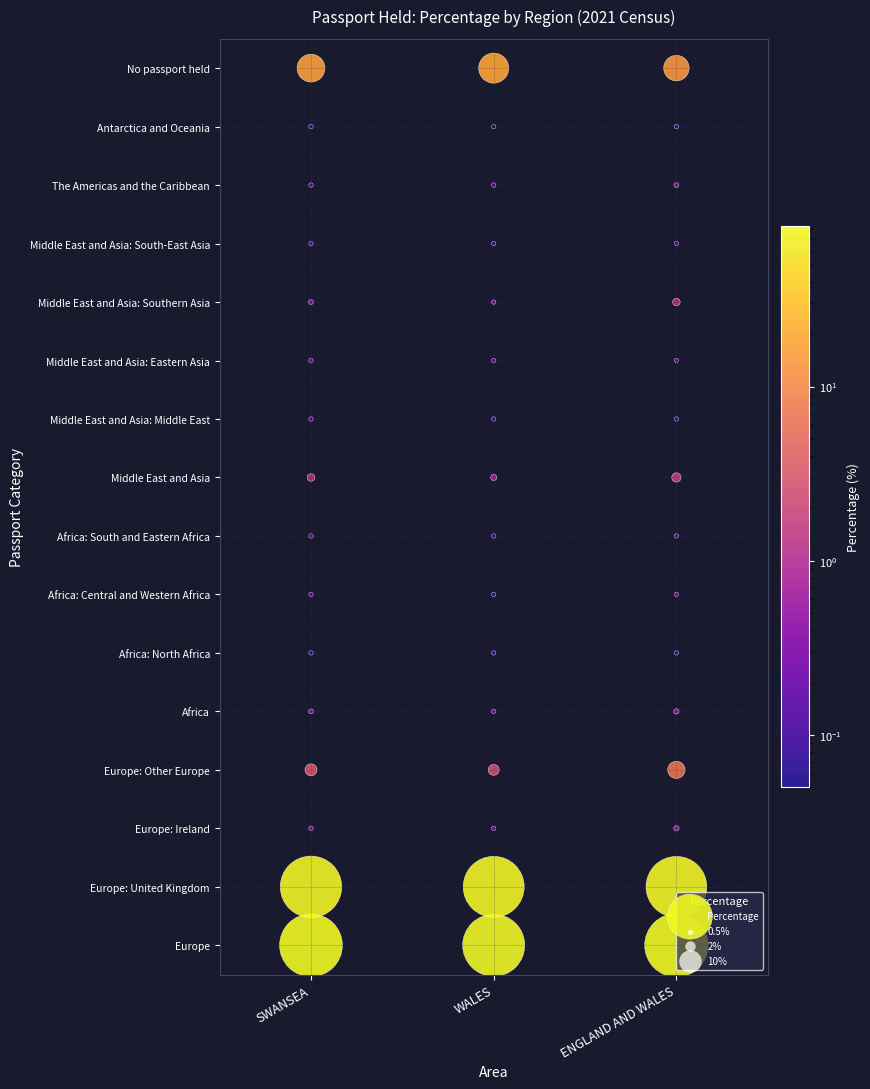

What is the difference between the Middle East and Asia: South-East Asia values at WALES and SWANSEA?

0.1